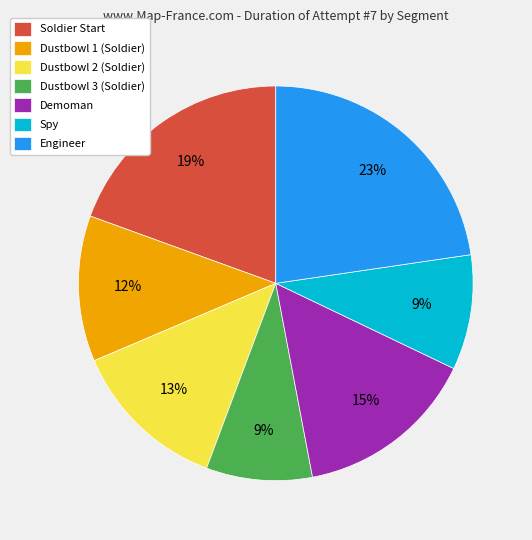

To the nearest percent, what is the average slice percentage?

14%